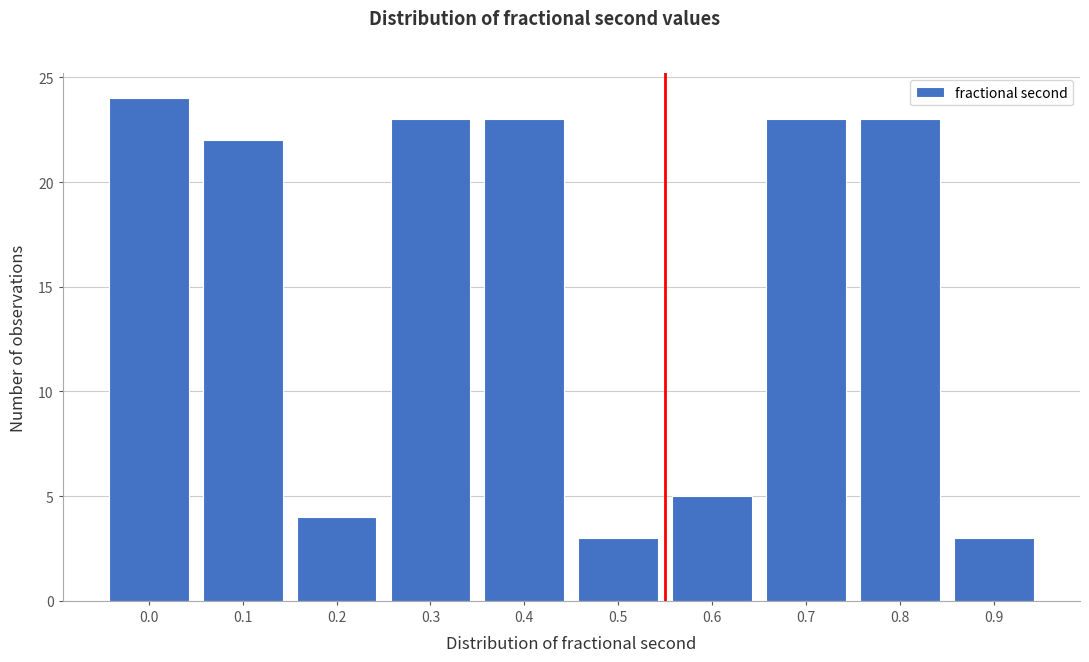

Reading left to right, extract all data points from this chart.

0.0=24	0.1=22	0.2=4	0.3=23	0.4=23	0.5=3	0.6=5	0.7=23	0.8=23	0.9=3